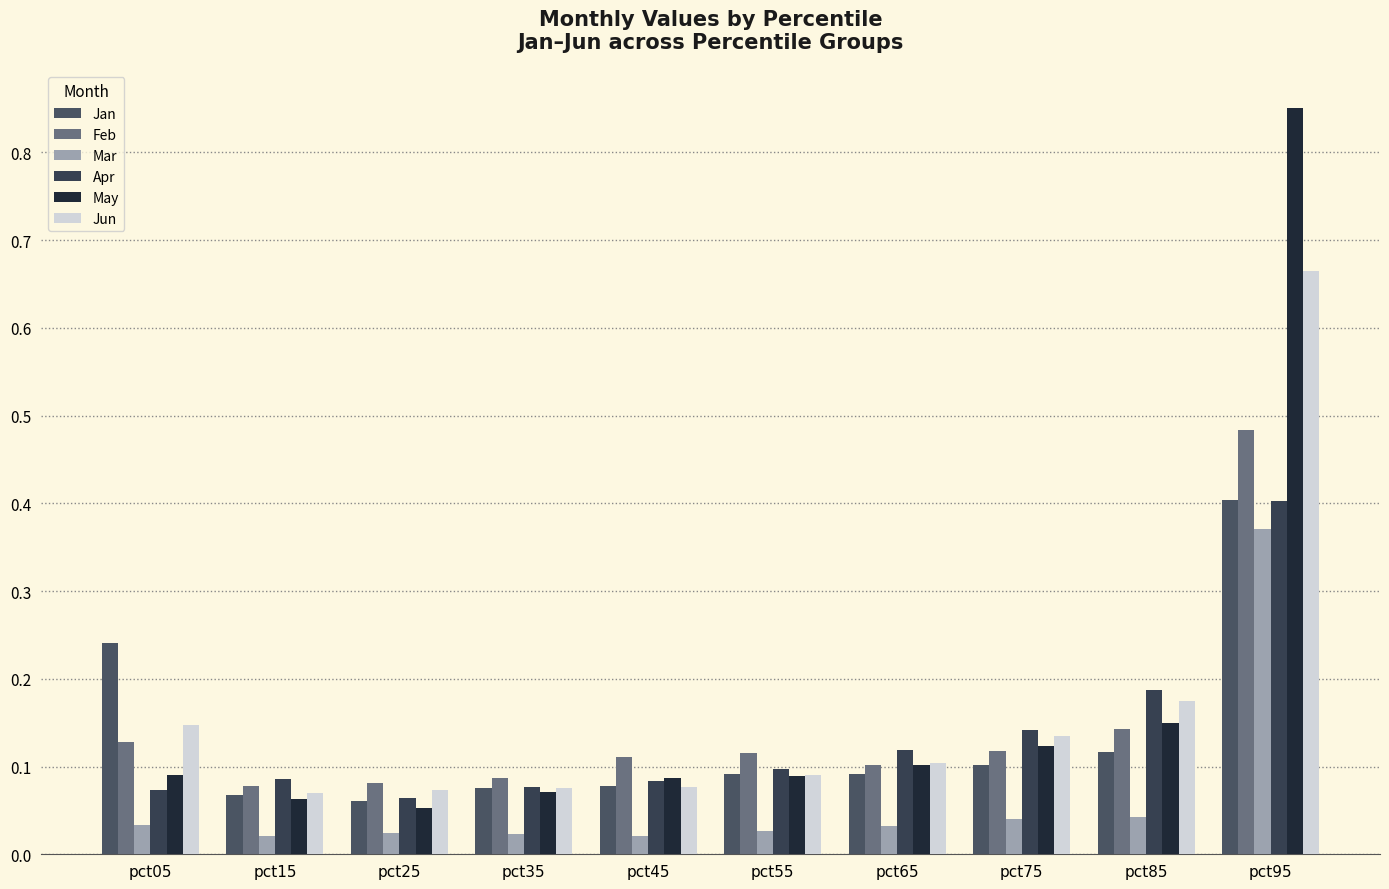

Is the value of Jun at pct65 greater than the value of Apr at pct15?

Yes